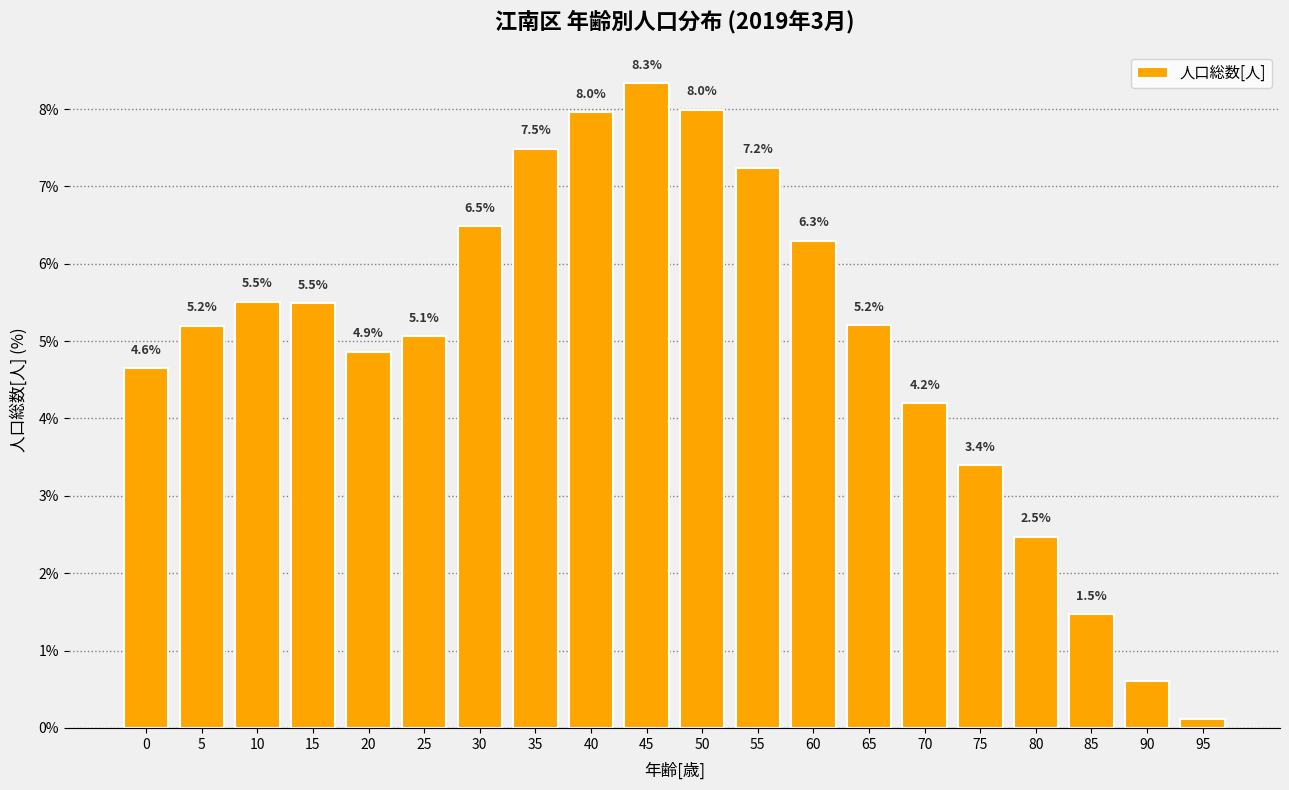

What is the value of the 18th bar from the left?

1.5